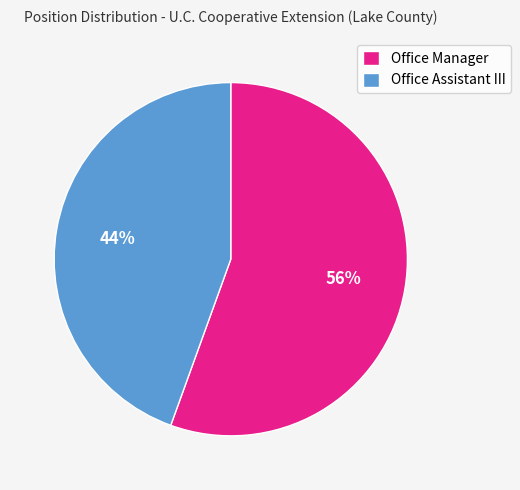

Which category has the biggest portion of the pie?

Office Manager